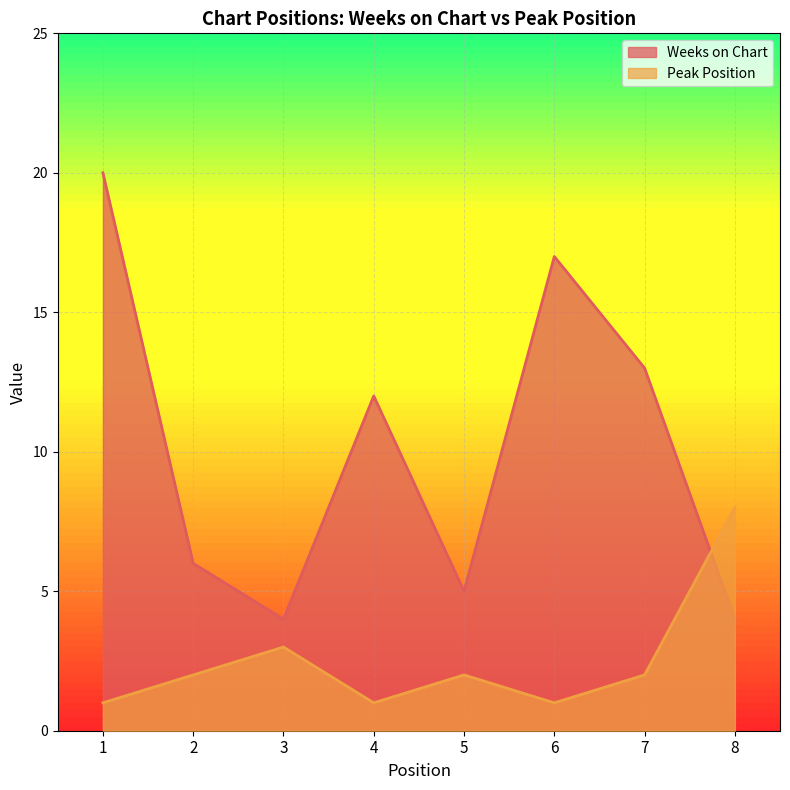

What is the sum of all Weeks on Chart values?

81